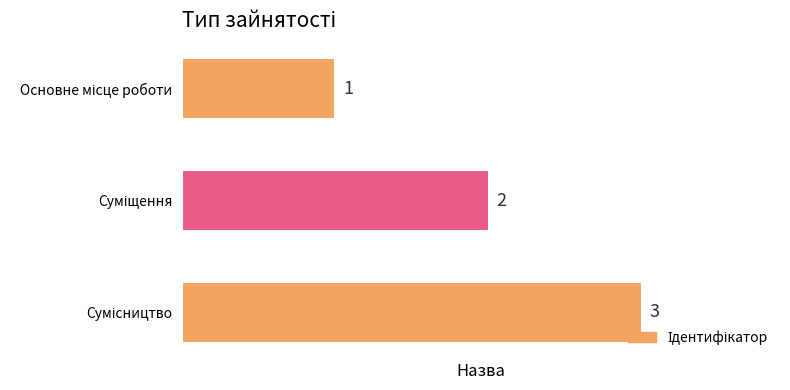

What is the sum of all values?

6